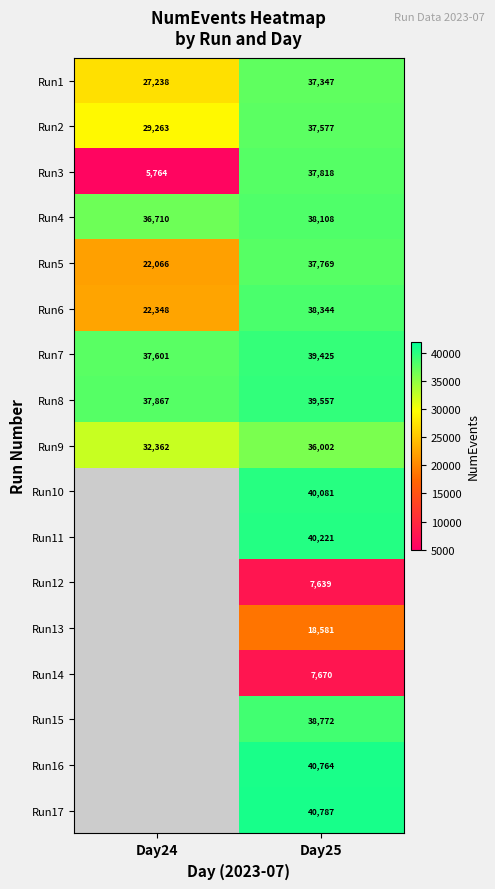

At which label is Run6 closest to 30346?

Day24